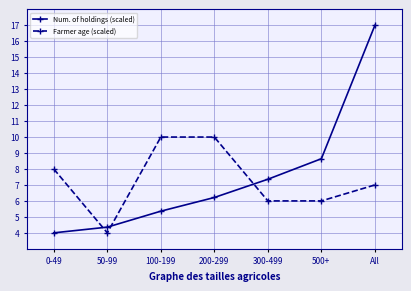

What is the maximum value shown in the chart?

17.0